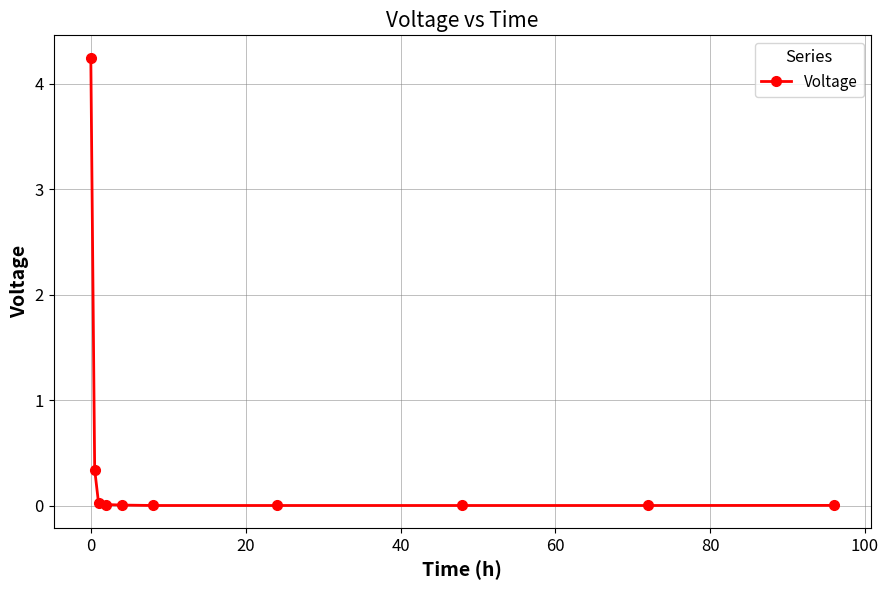

What is the value of the 2nd point from the left?

0.3